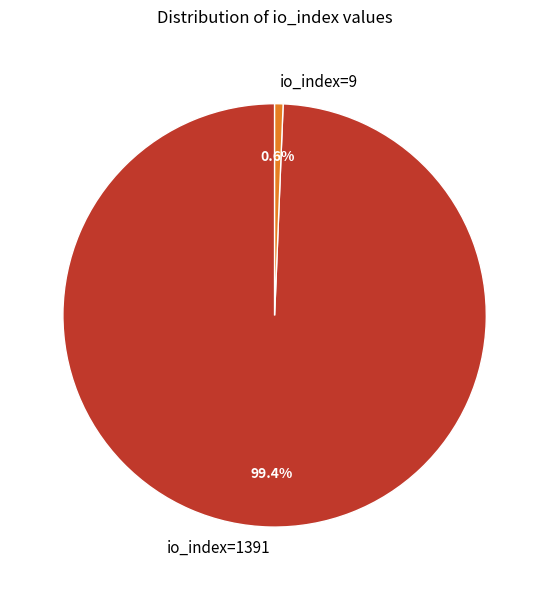

Count the number of slices in the pie.

2